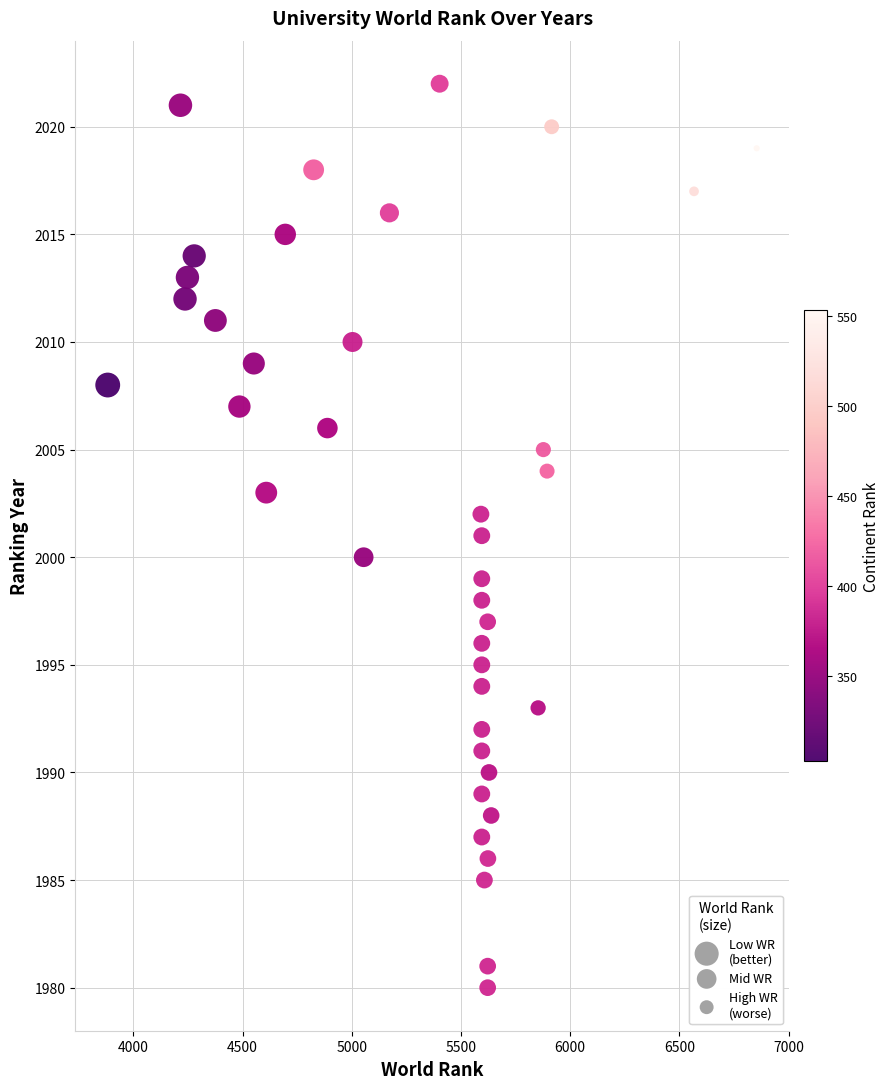

What is the range of Y values (max minus min)?

42